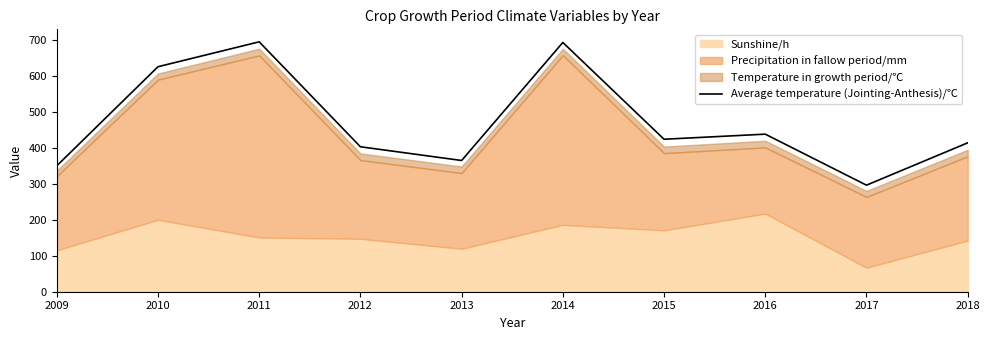

At which category does the data reach its first local peak?

2011